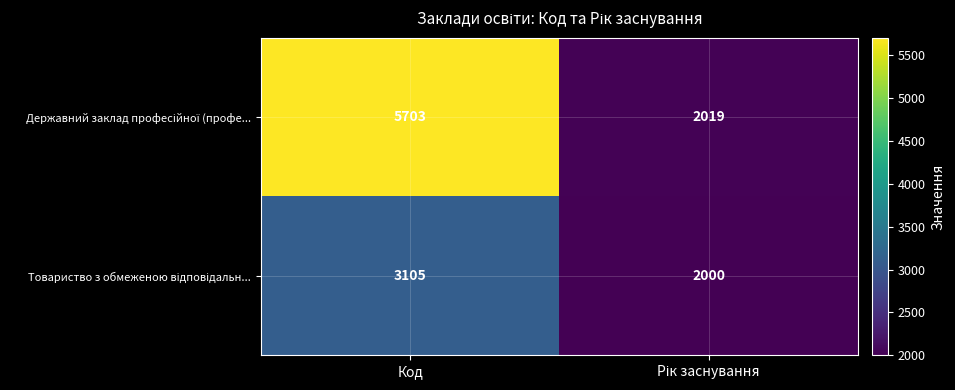

At which category is the sum across all series the highest?

Код